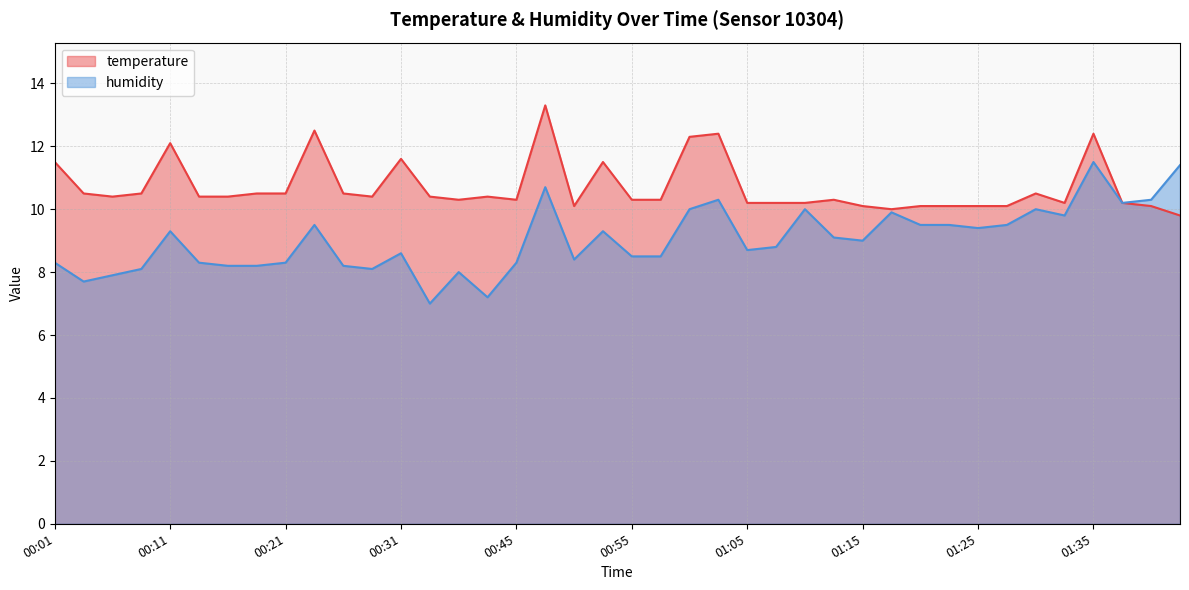

What is the total value across all series at 00:09?

18.6